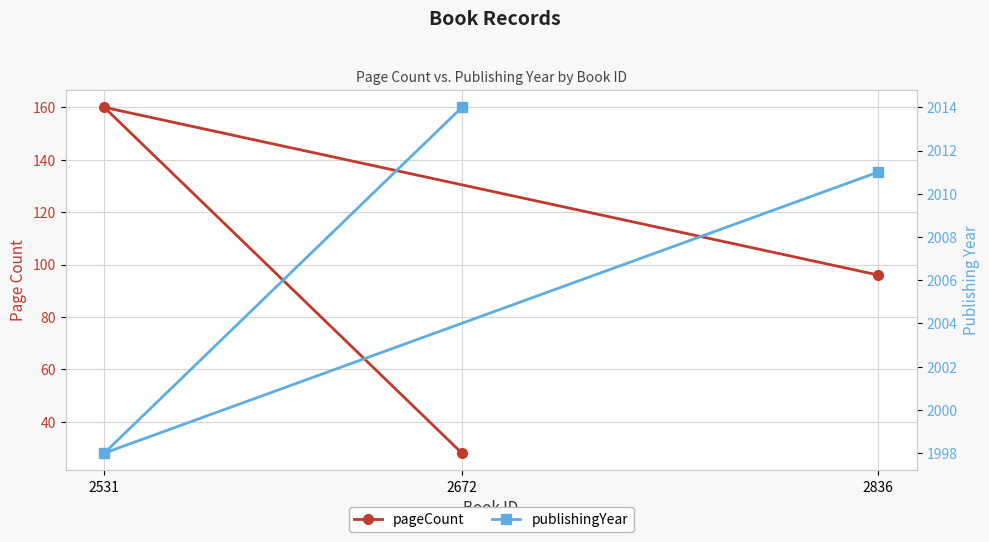

How many data points in publishingYear are above 2011?

1